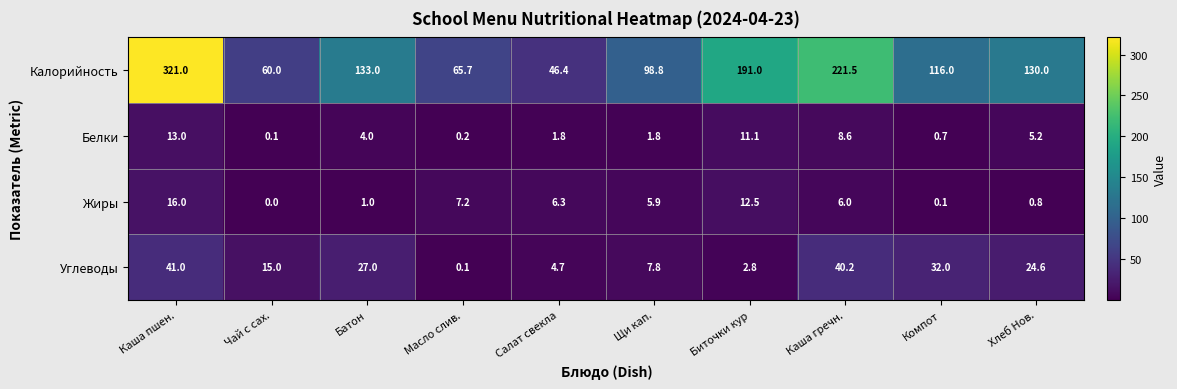

What value does the Калорийность series have at Щи кап.?

98.8